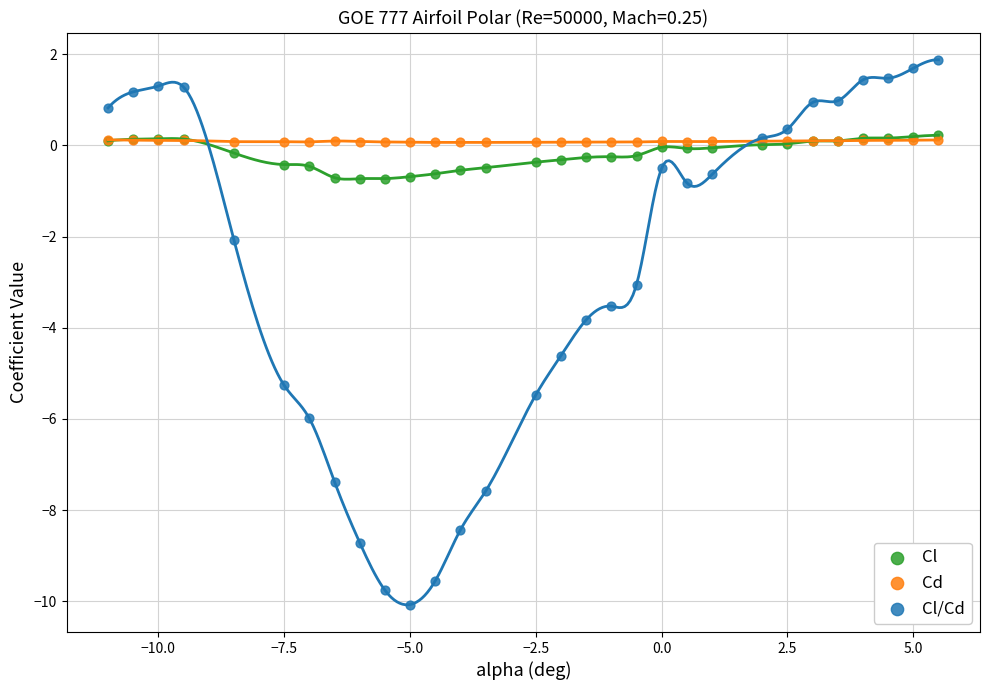

Which series contains the lowest Y value?

Cl/Cd